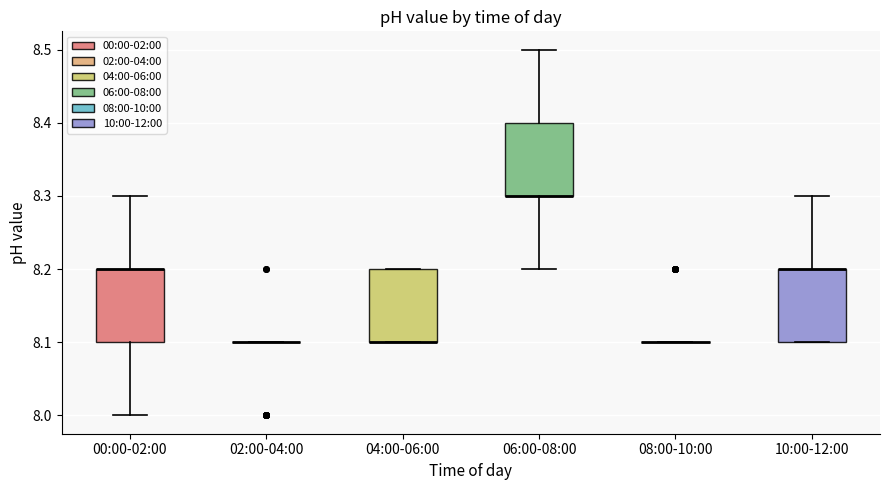

Reading left to right, read every box against the y-axis: the position of its median line, the range the box covers, and the ends of its whiskers. The values are not printed on the chart, so give them approximately, as read against the axis.

00:00-02:00: median 8.2 (drawn on the box's upper edge), box 8.1 to 8.2, whiskers 8.0 to 8.3
02:00-04:00: box collapsed to a line at 8.1, whiskers 8.1 to 8.1
04:00-06:00: median 8.1 (drawn on the box's lower edge), box 8.1 to 8.2, whiskers 8.1 to 8.2
06:00-08:00: median 8.3 (drawn on the box's lower edge), box 8.3 to 8.4, whiskers 8.2 to 8.5
08:00-10:00: box collapsed to a line at 8.1, whiskers 8.1 to 8.1
10:00-12:00: median 8.2 (drawn on the box's upper edge), box 8.1 to 8.2, whiskers 8.1 to 8.3